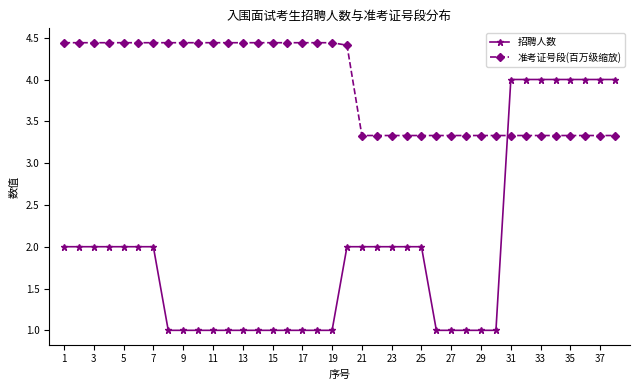

Which series has the widest spread of values?

招聘人数